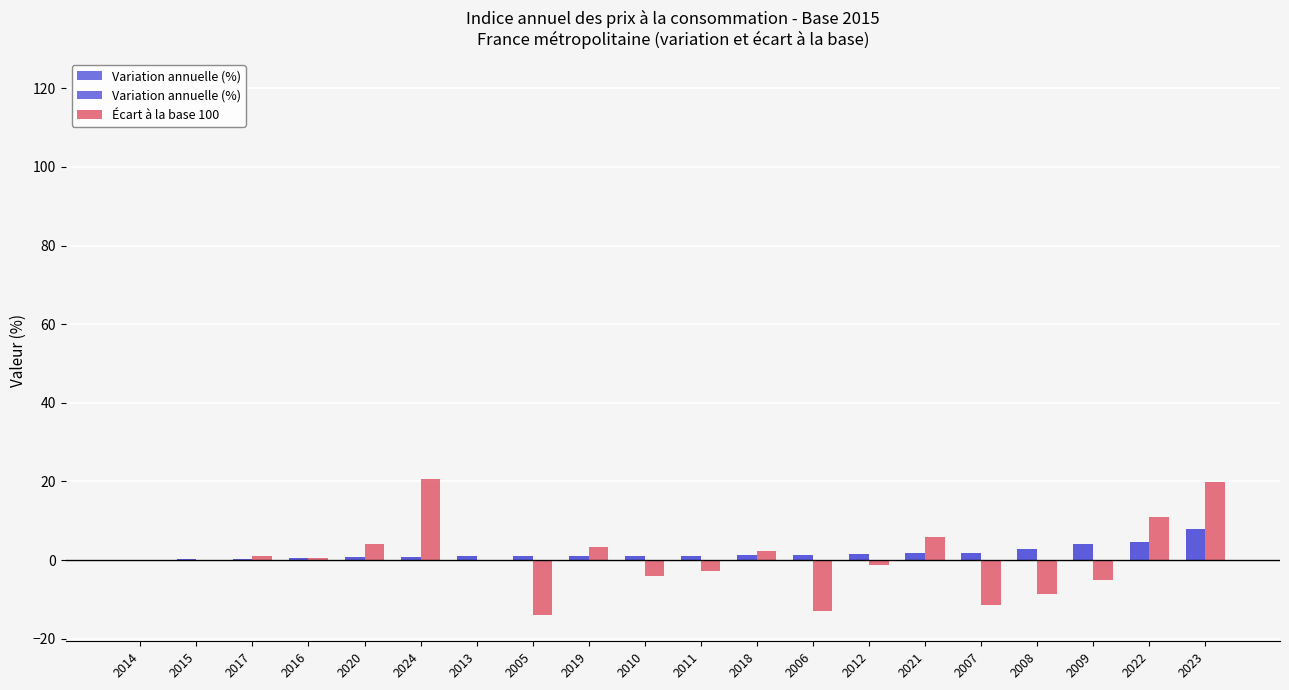

Reading left to right, transcribe all the data shown in this chart.

Variation annuelle (%): 2014=0.1	2015=0.2	2017=0.4	2016=0.7	2020=0.7	2024=0.8	2013=0.9	2005=1.1	2019=1.1	2010=1.1	2011=1.2	2018=1.2	2006=1.2	2012=1.6	2021=1.8	2007=1.8	2008=2.9	2009=4.1	2022=4.6	2023=8.0
Écart à la base 100: 2014=-0.2	2015=0.0	2017=1.1	2016=0.7	2020=4.1	2024=20.7	2013=-0.3	2005=-13.9	2019=3.4	2010=-3.9	2011=-2.8	2018=2.3	2006=-12.9	2012=-1.2	2021=6.0	2007=-11.3	2008=-8.7	2009=-5.0	2022=10.9	2023=19.8